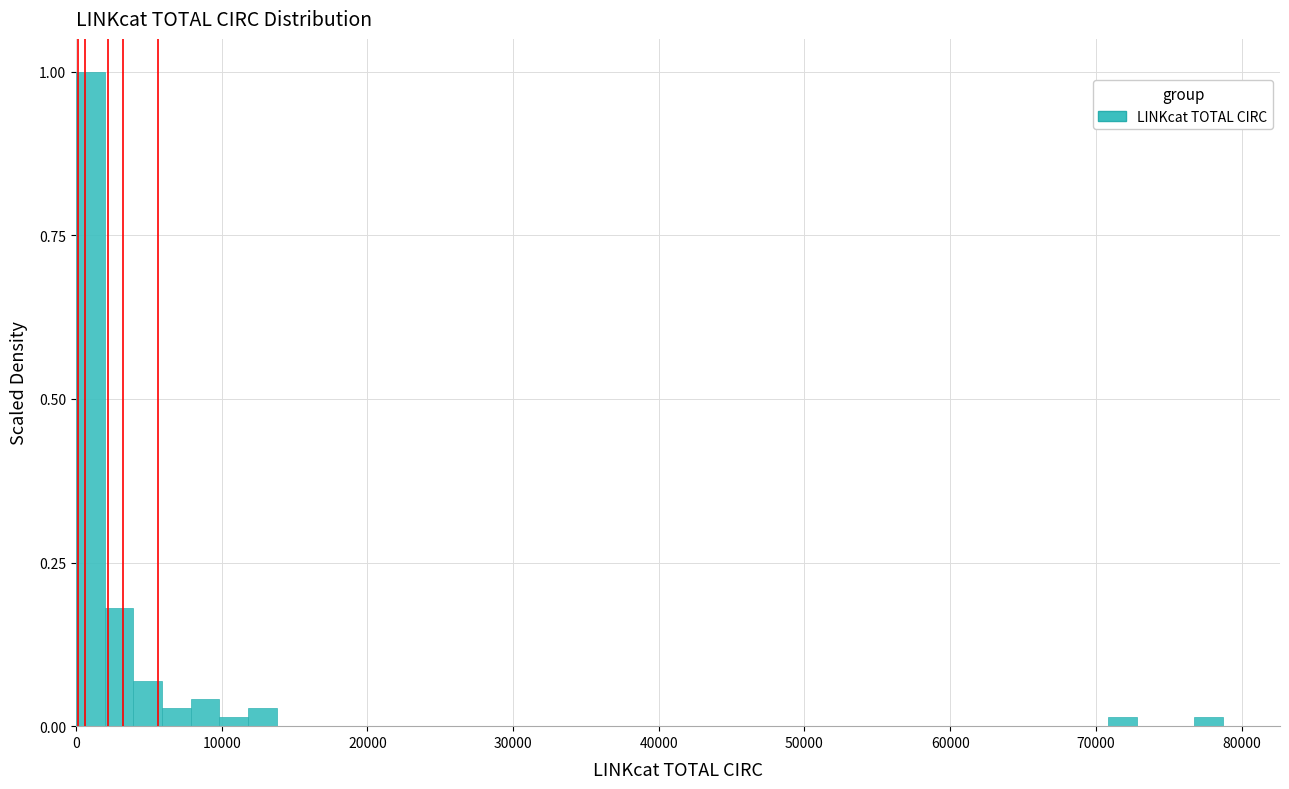

Read against the x-axis, roughly where is the centre of the tallest bar?

1000